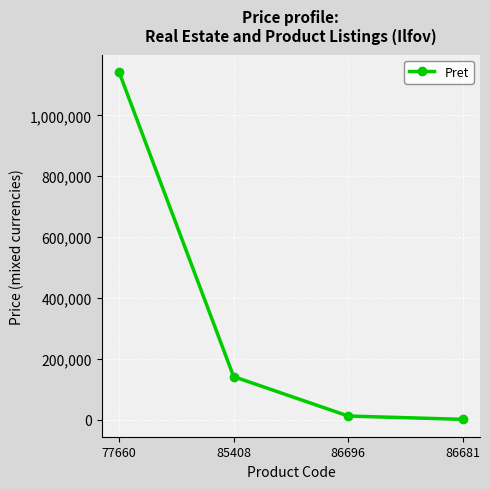

What is the change in value from 86696 to 86681?

-10945.7